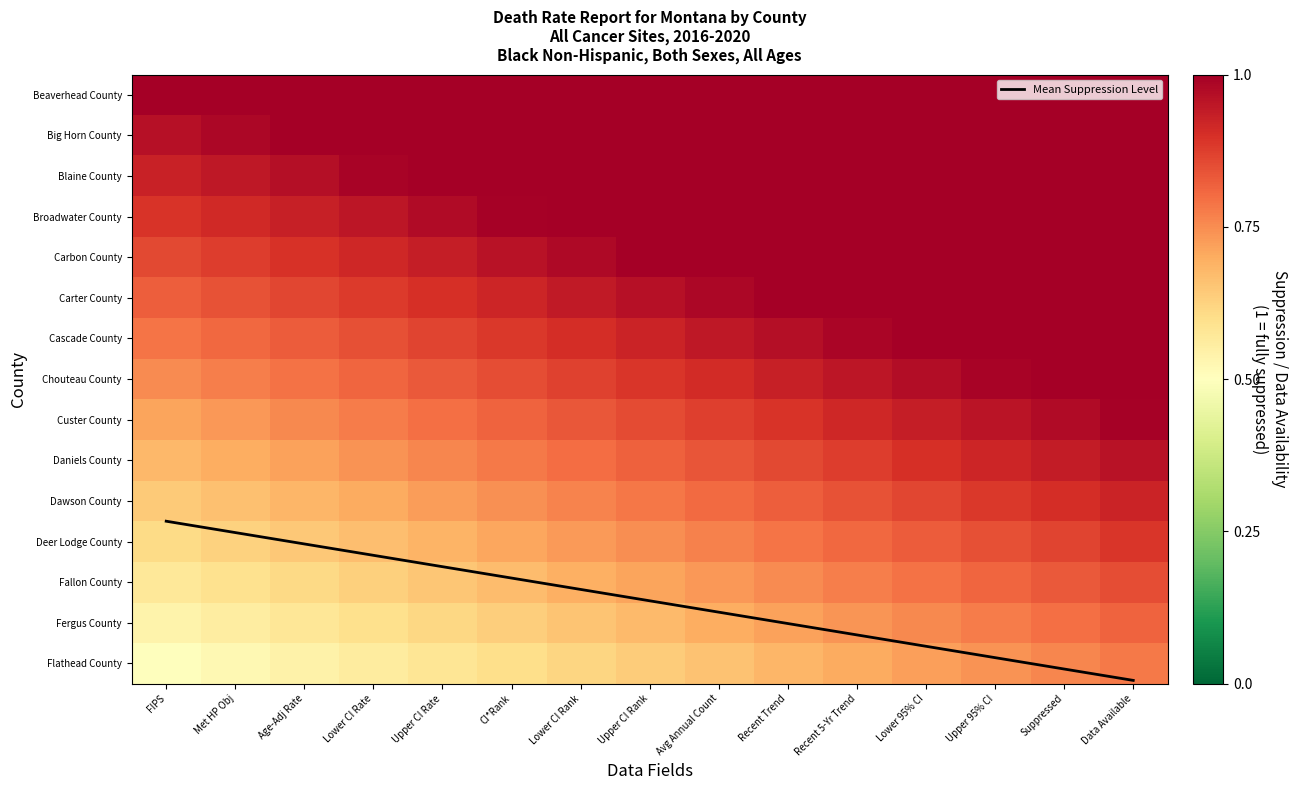

Is it true that Cascade County equals 1.0 at Recent 5-Yr Trend?

True